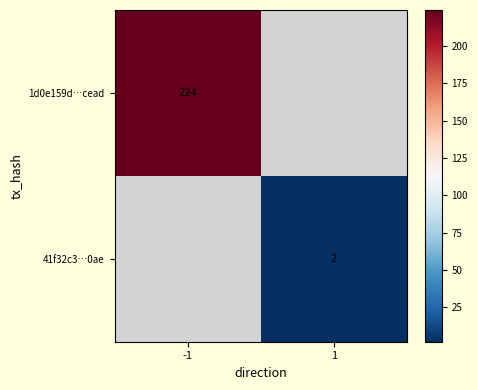

The value of 1d0e159d…cead at -1 is 224. True or false?

True